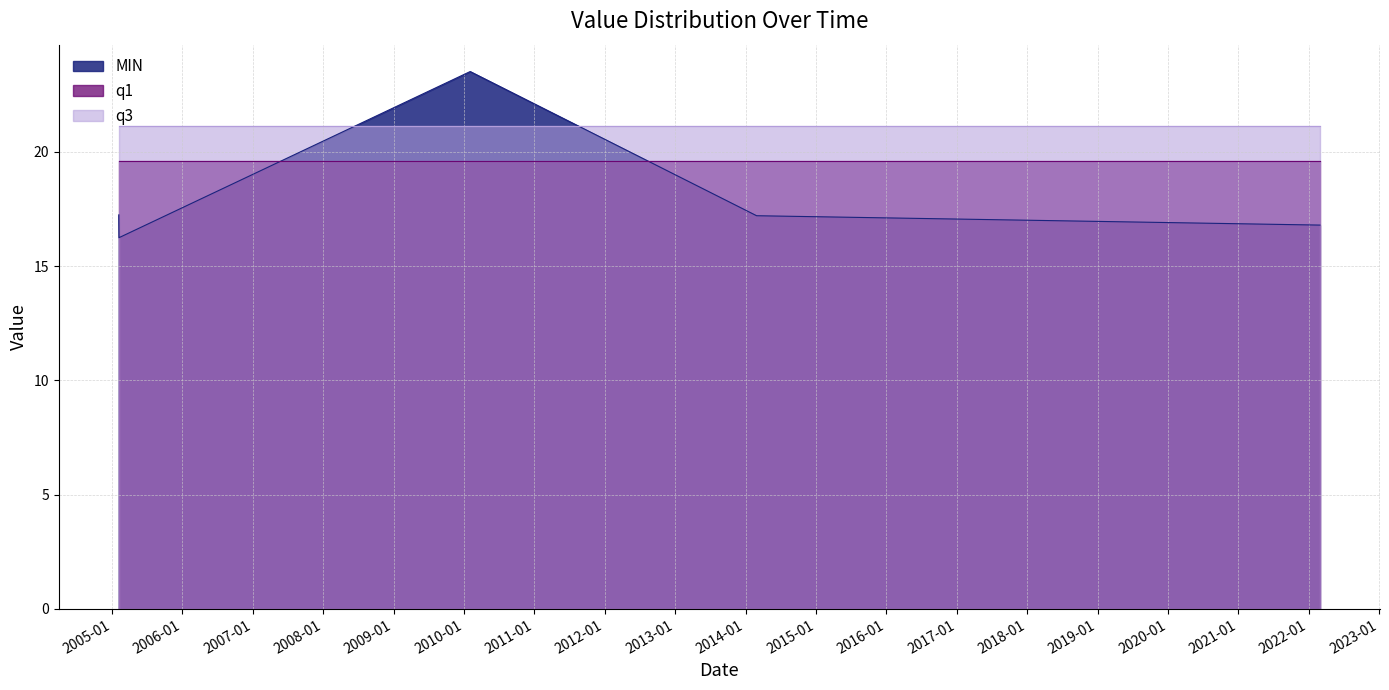

Reading right to left, what are all the values shown in this chart?

MIN: 2022-02-28=16.8	2014-02-27=17.2	2010-02-02=23.5	2005-02-06=16.2	2005-02-05=17.2
q1: 2022-02-28=19.6	2014-02-27=19.6	2010-02-02=19.6	2005-02-06=19.6	2005-02-05=19.6
q3: 2022-02-28=21.1	2014-02-27=21.1	2010-02-02=21.1	2005-02-06=21.1	2005-02-05=21.1